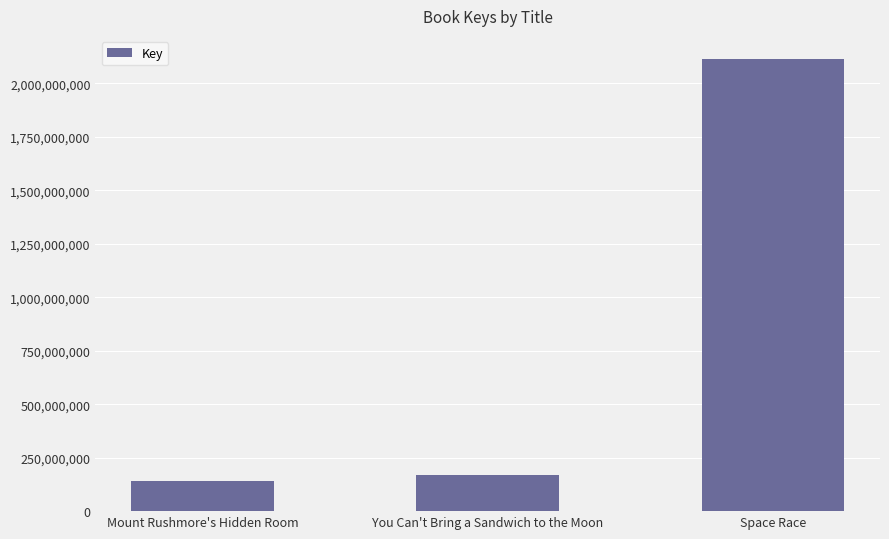

What is the label of the 3rd bar from the right?

Mount Rushmore's Hidden Room